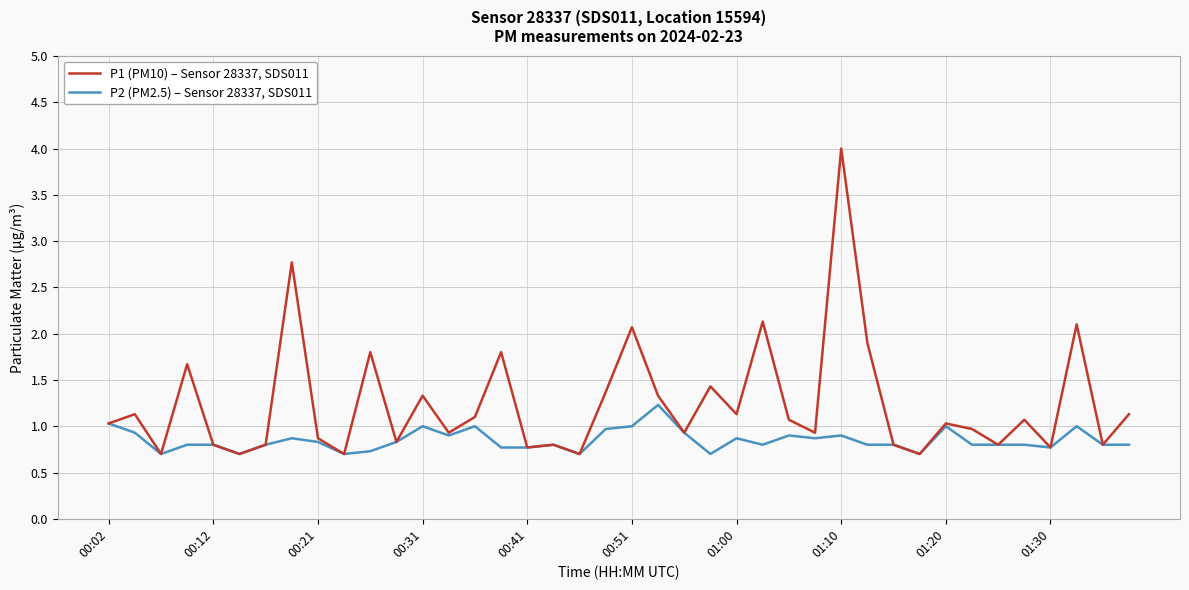

Which series has the largest total across all categories?

P1 (PM10) – Sensor 28337, SDS011